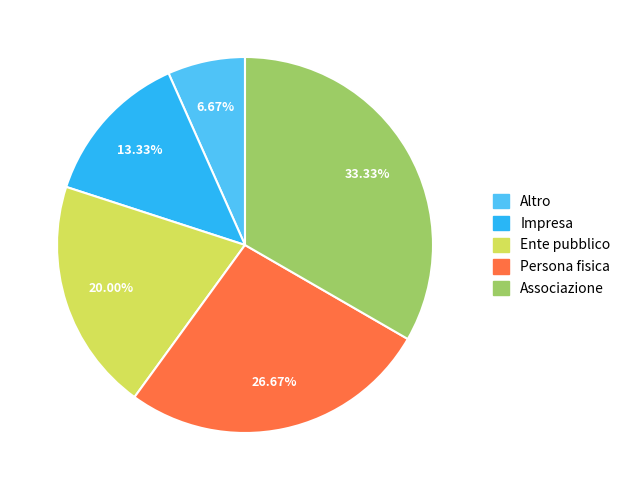

To the nearest percent, what portion does Ente pubblico represent?

20%